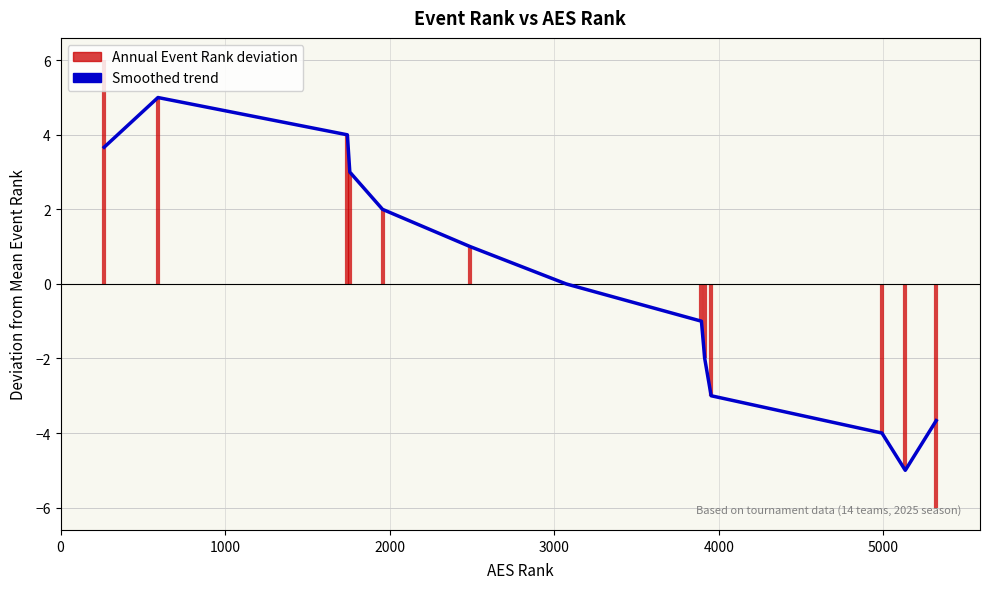

Reading right to left, list all the values displayed in this chart.

-3.7	-5.0	-4.0	-3.0	-2.0	-1.0	0.0	1.0	2.0	3.0	4.0	5.0	3.7